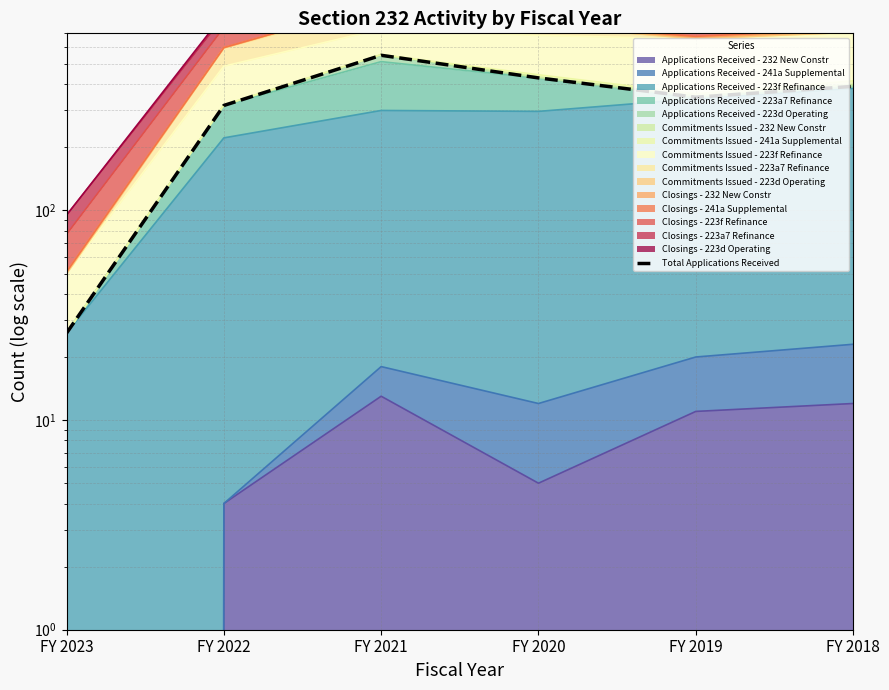

How many lines are shown in the chart?

1